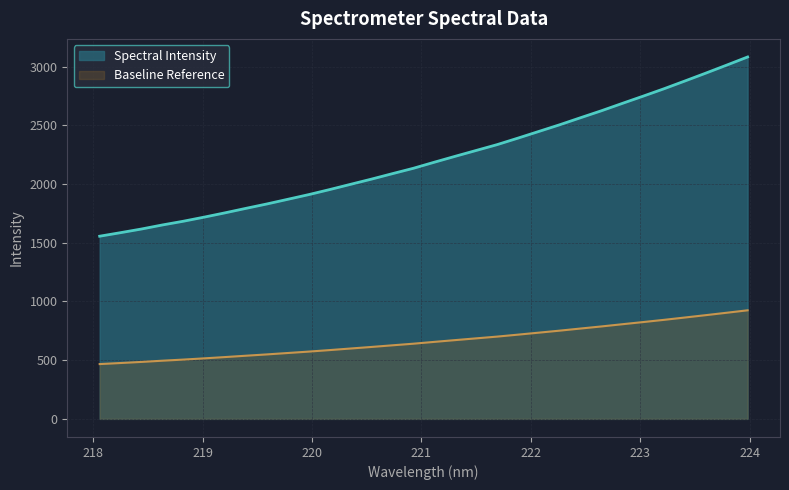

The chart shows a value of 3839.5 at 222.4538. True or false?

False